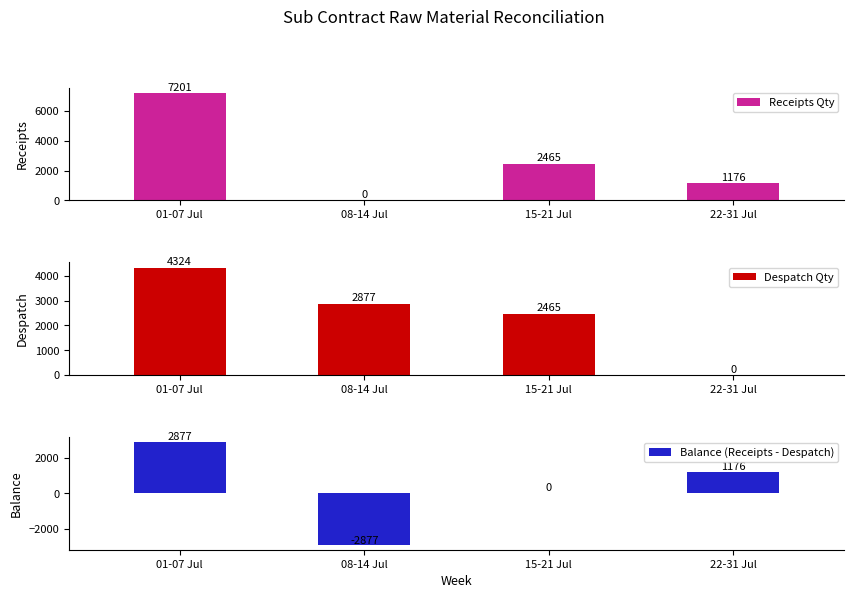

Which has a higher value, 01-07 Jul or 22-31 Jul?

01-07 Jul